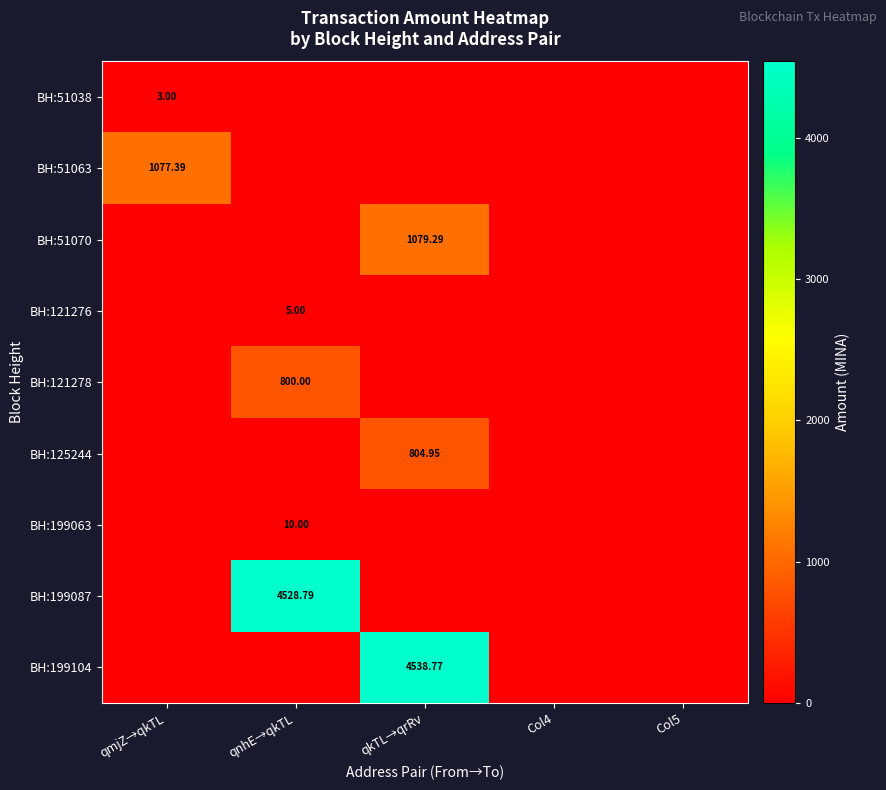

How many values in BH:199087 are above zero?

1